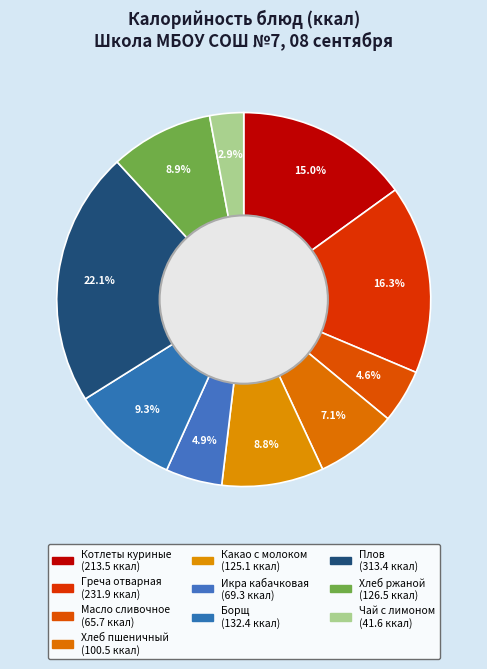

What is the total percentage of Плов and Чай с лимоном?

25.0%